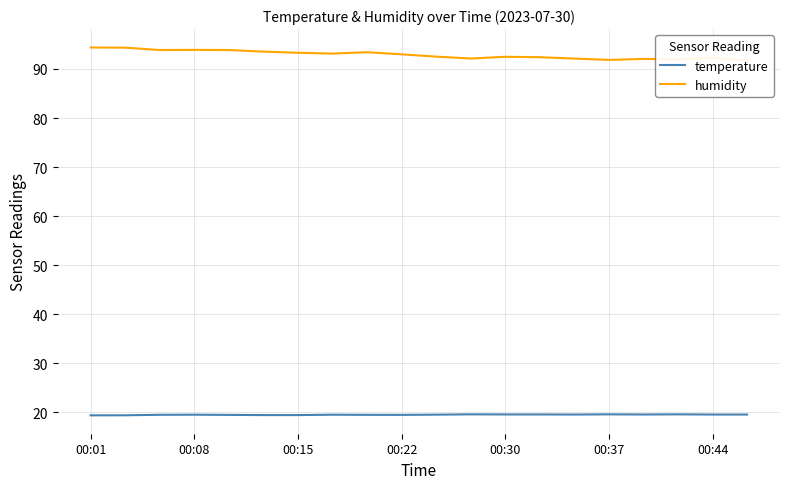

The value of temperature at 00:15 is 8.8. True or false?

False